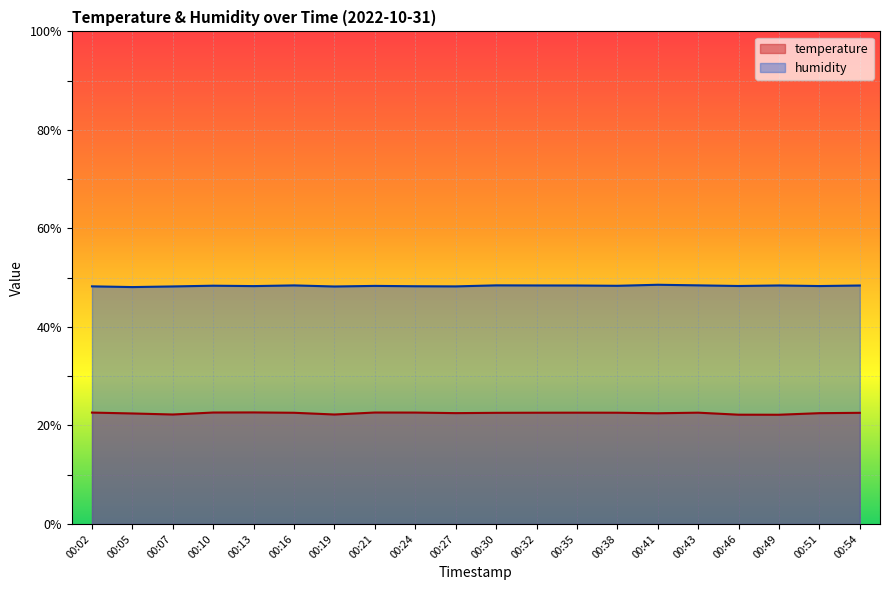

Does the chart display data point markers on the line(s)?

No